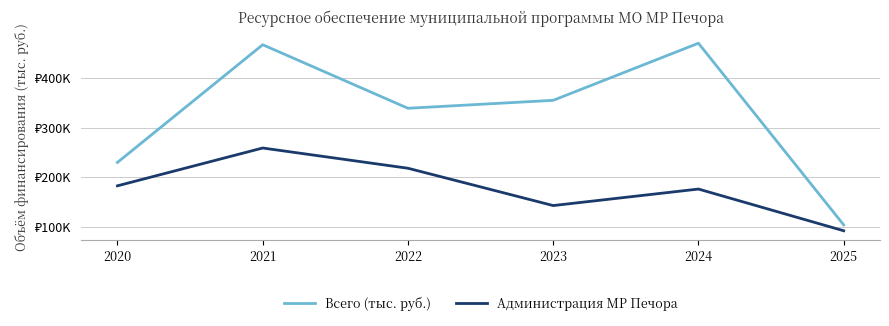

What is the difference between the Всего (тыс. руб.) values at 2023 and 2021?

112240.5